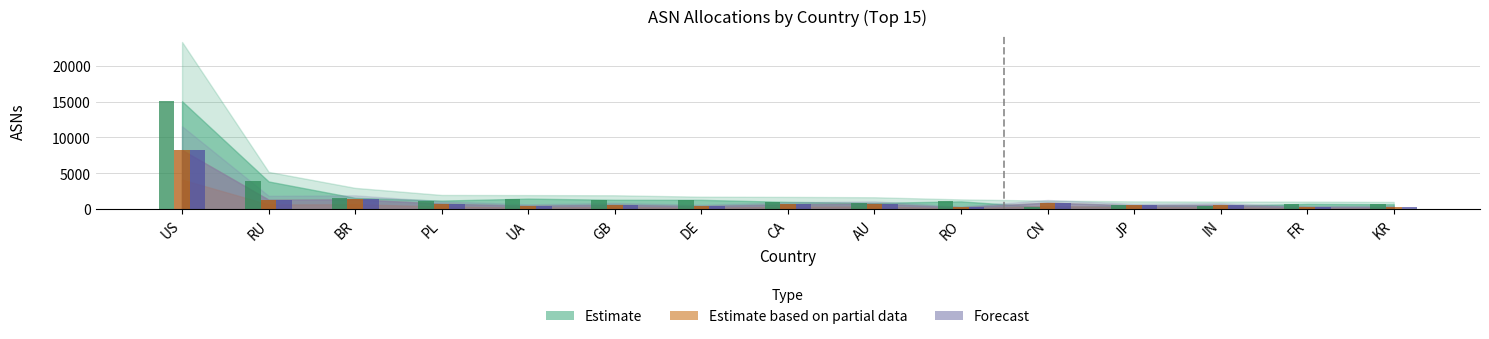

What is the maximum value shown in the chart?

15042